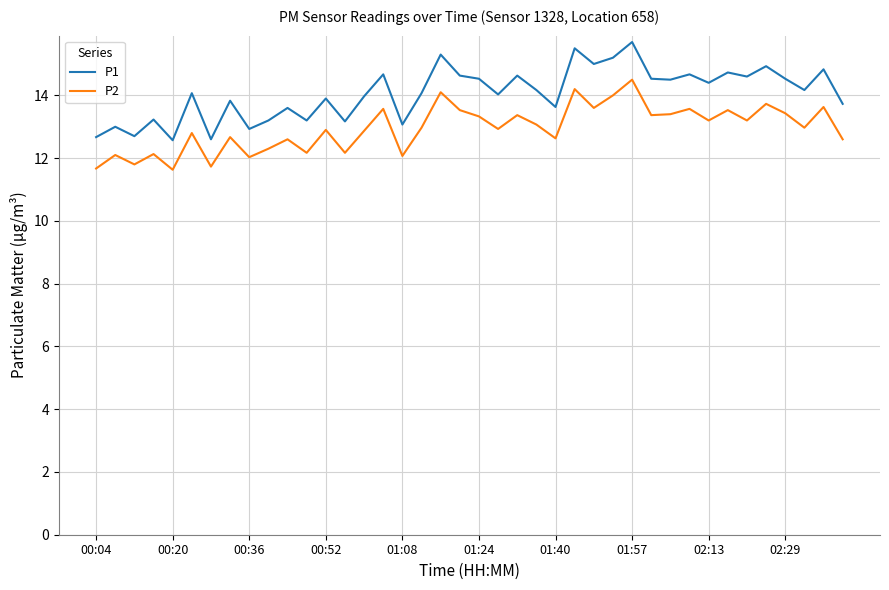

What is the maximum value for P1?

15.7